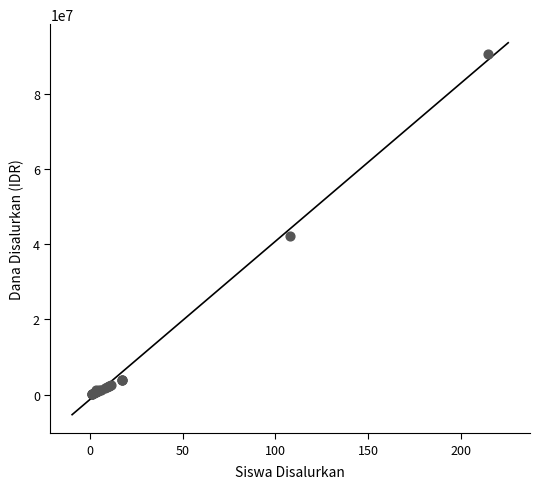

What Y value in the scatter plot is closest to 45450000?

42300000